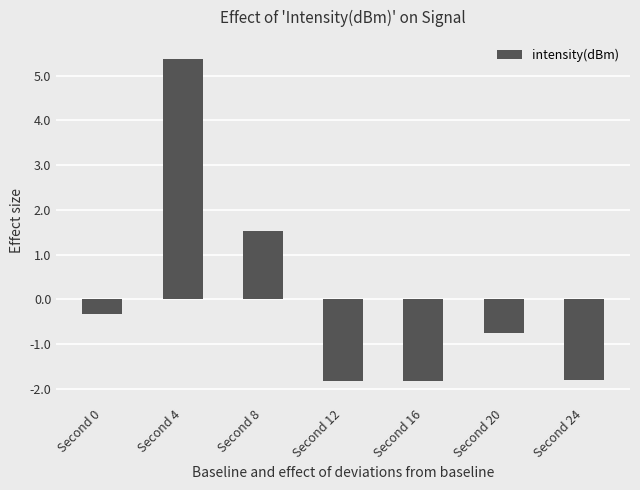

Between Second 4 and Second 16, which is larger?

Second 4